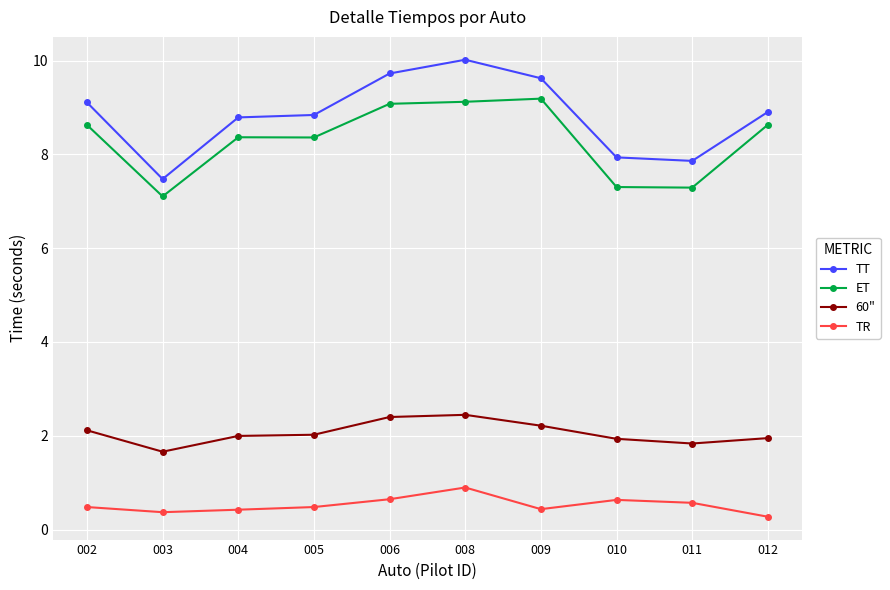

True or false: 60" and TT cross at least once.

False